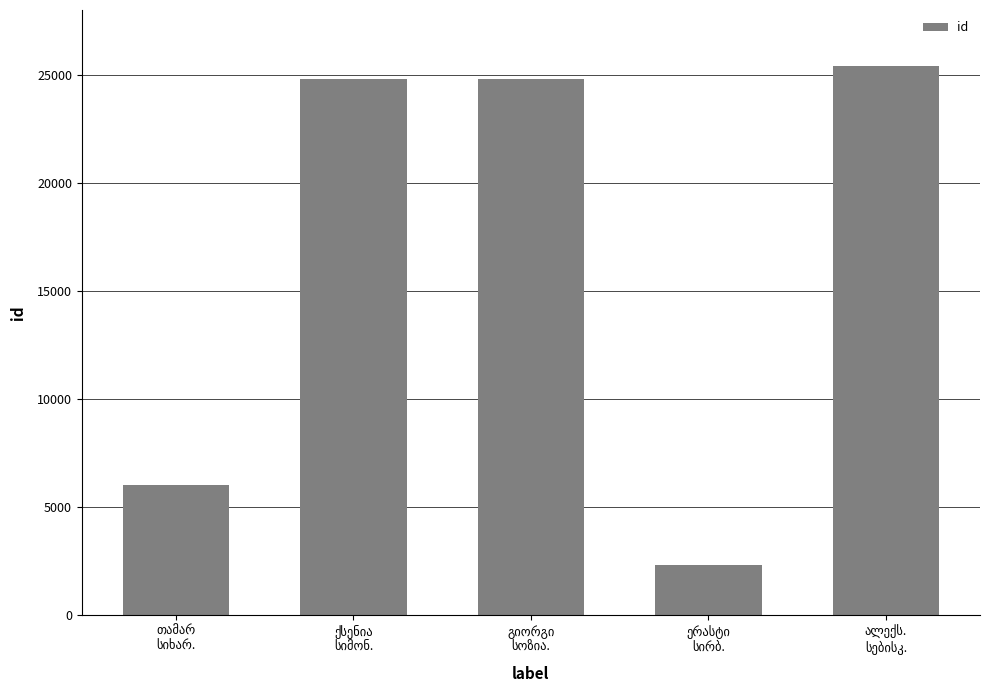

What is the greatest value displayed?

25422